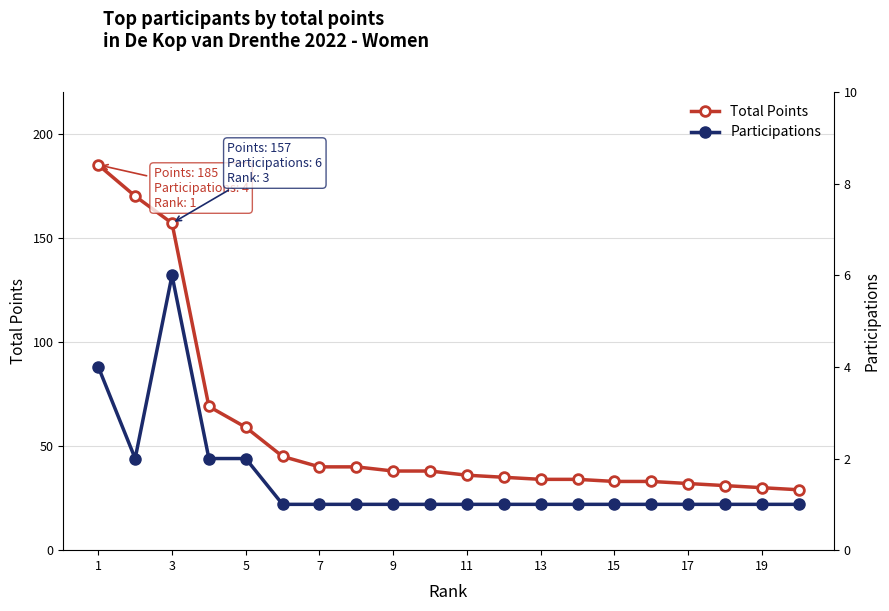

What are all the series names shown in the legend?

Total Points, Participations